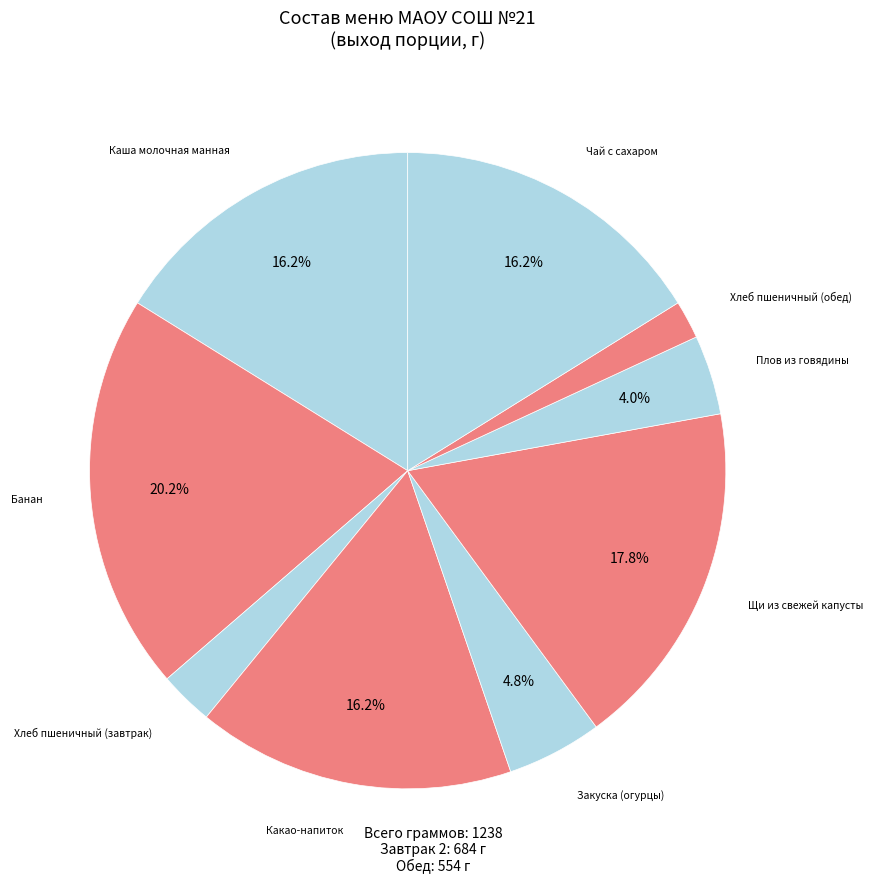

Is there a majority slice in this chart?

No